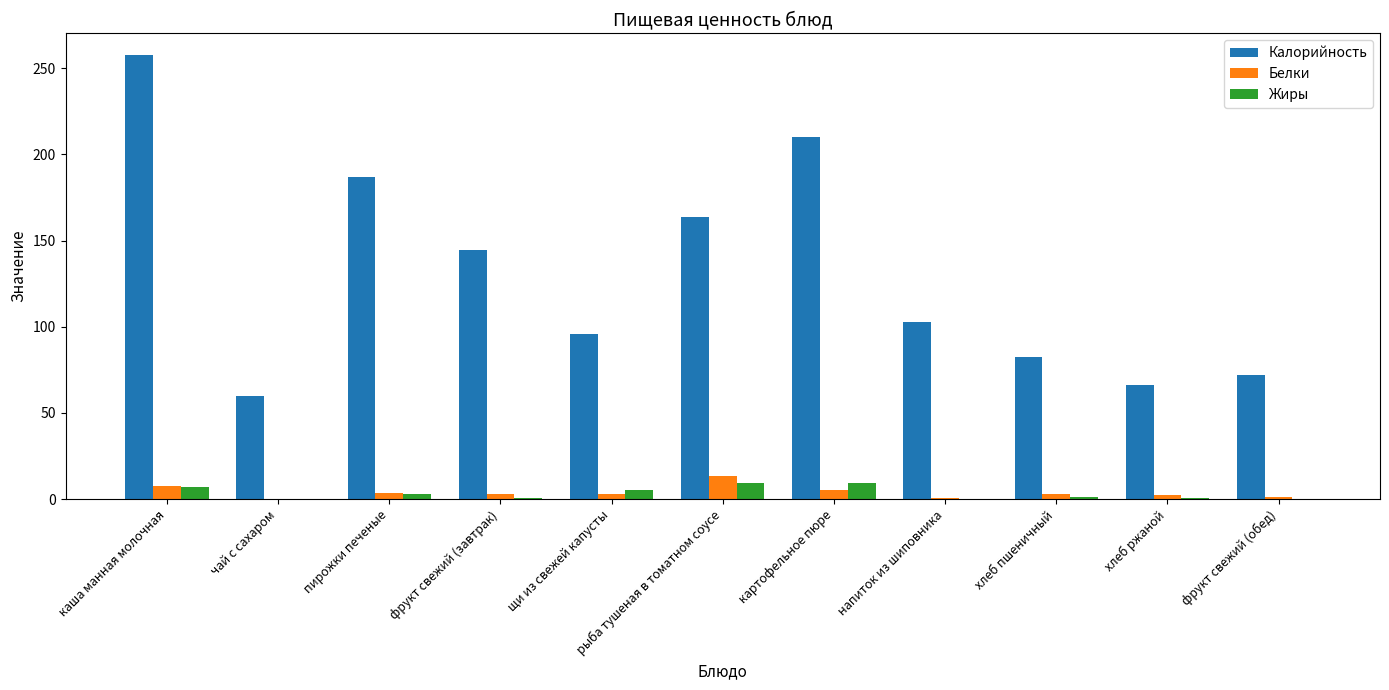

How many data points does each series have?

11